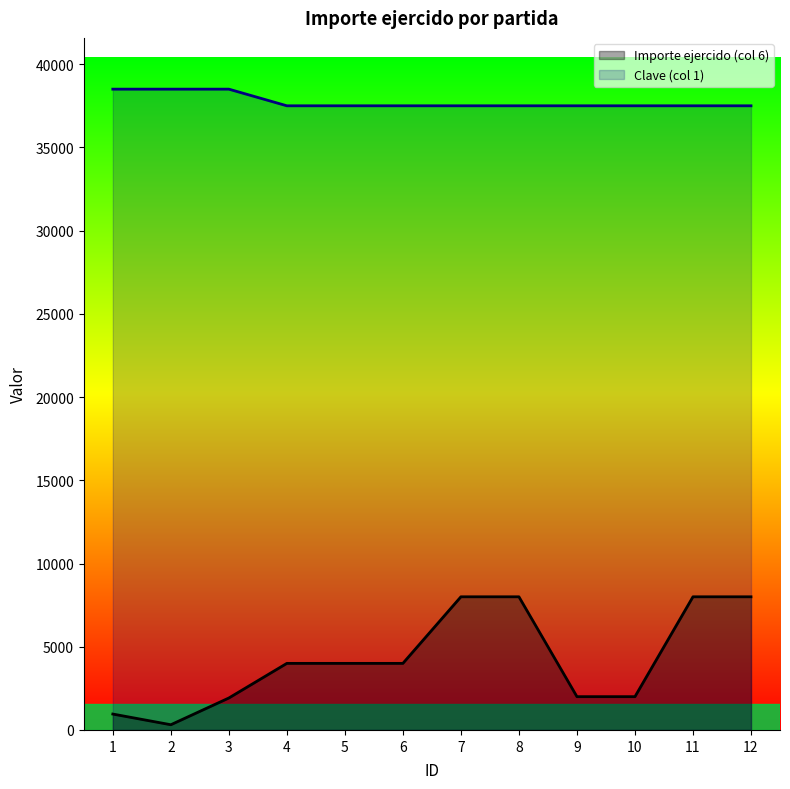

List the series in order of their overall mean, lowest first.

Importe ejercido (col 6), Clave (col 1)